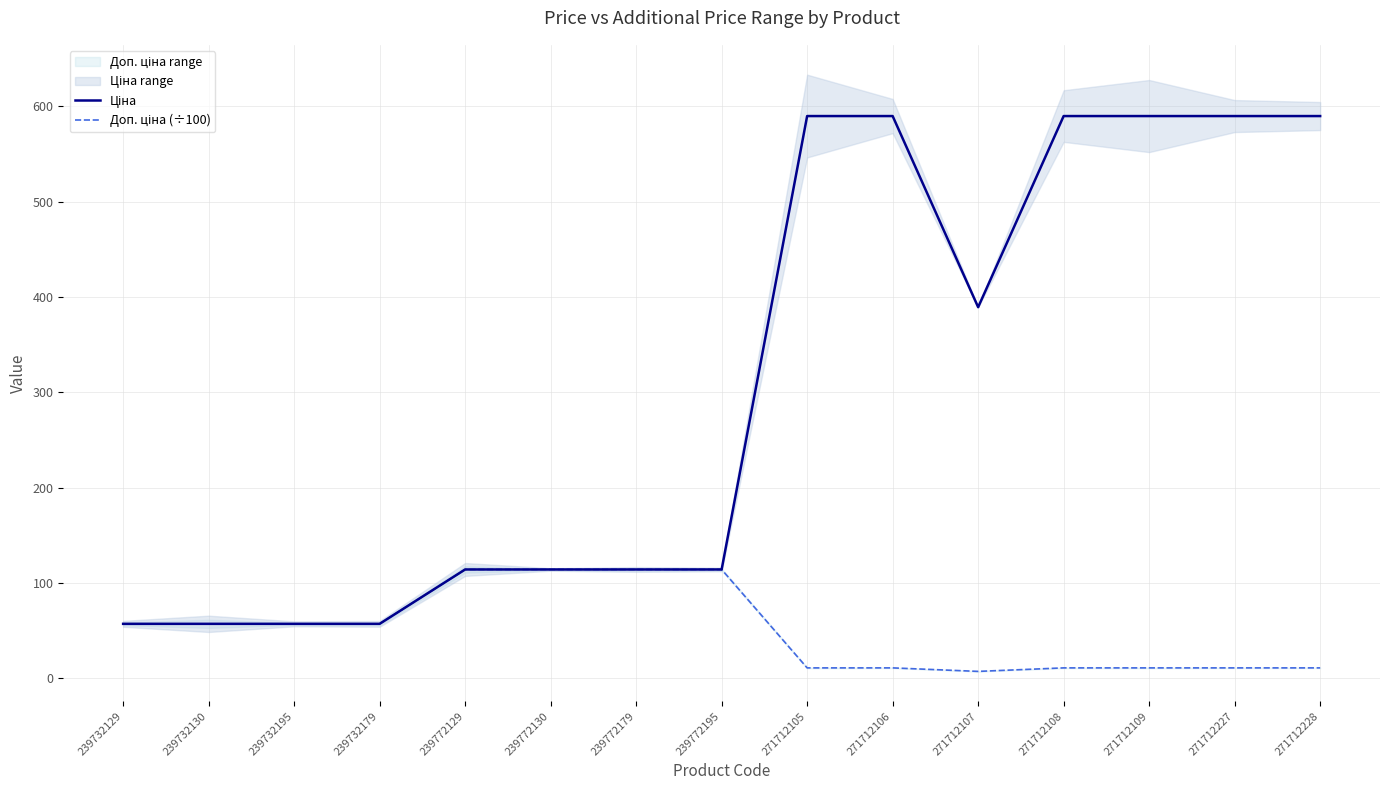

What is the average value of the Ціна series?

307.6